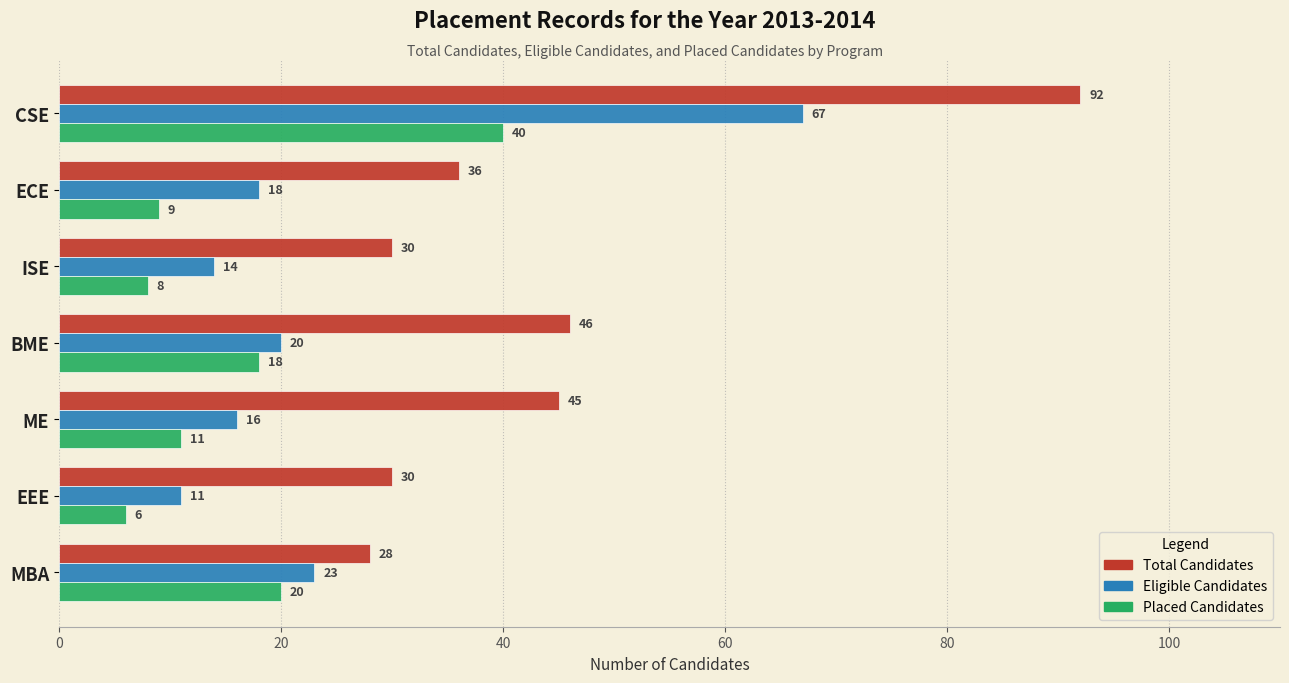

What is the sum of all Total Candidates values?

307